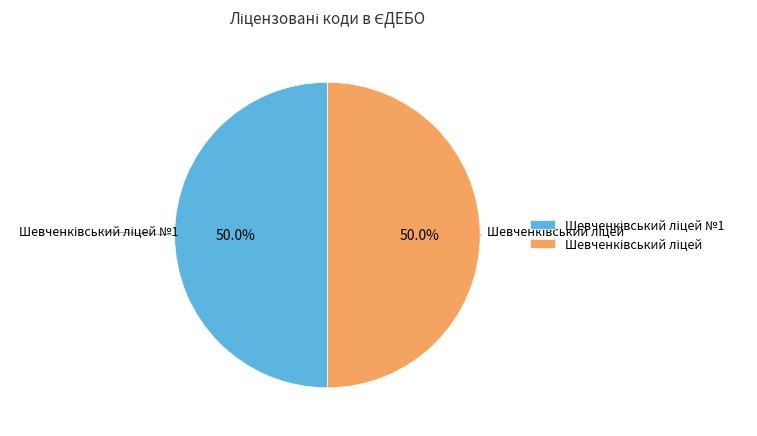

To the nearest percent, what percentage of the pie is Шевченківський ліцей №1?

50%